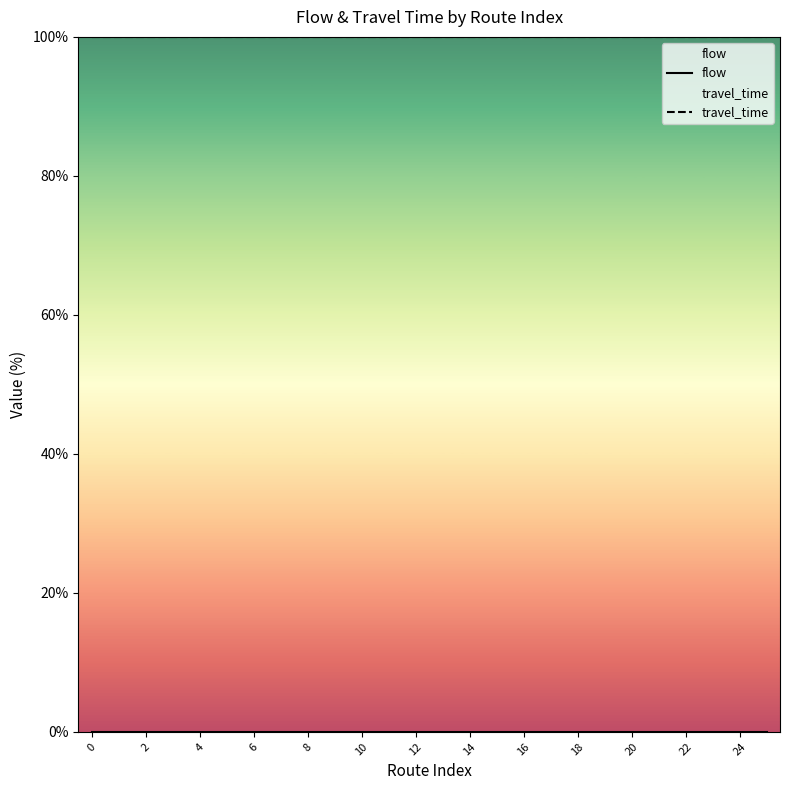

What is the spread (max minus min) of values at 2?

100